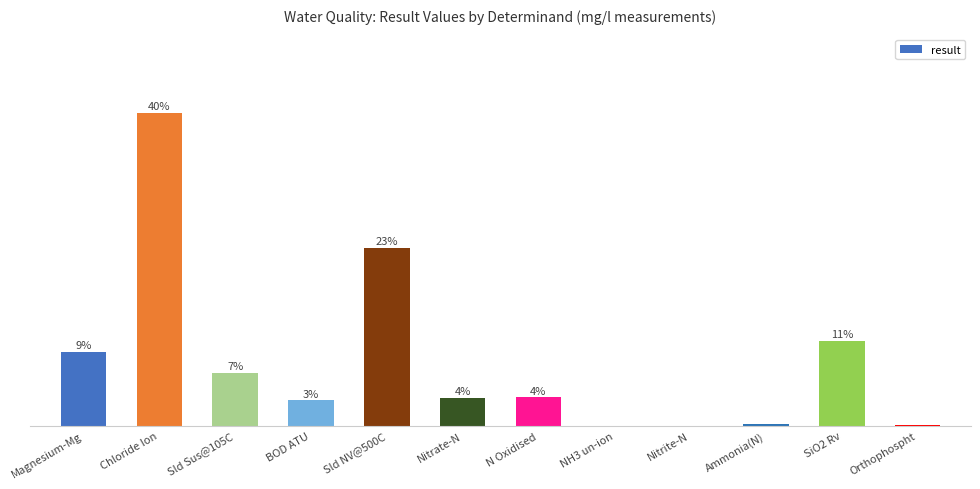

What is the change in value from Ammonia(N) to SiO2 Rv?

+4.7